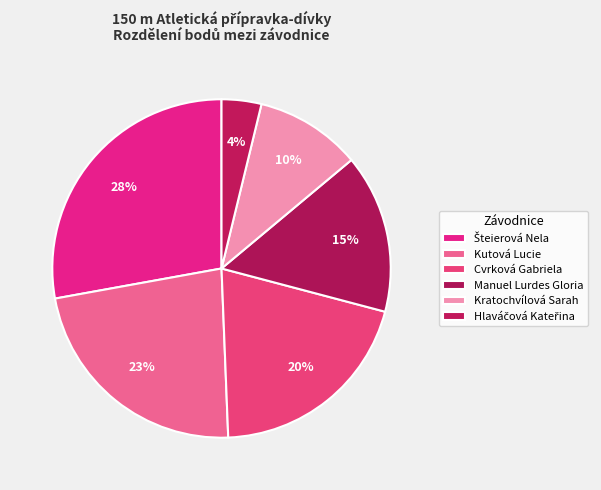

How many slices are in this pie chart?

6